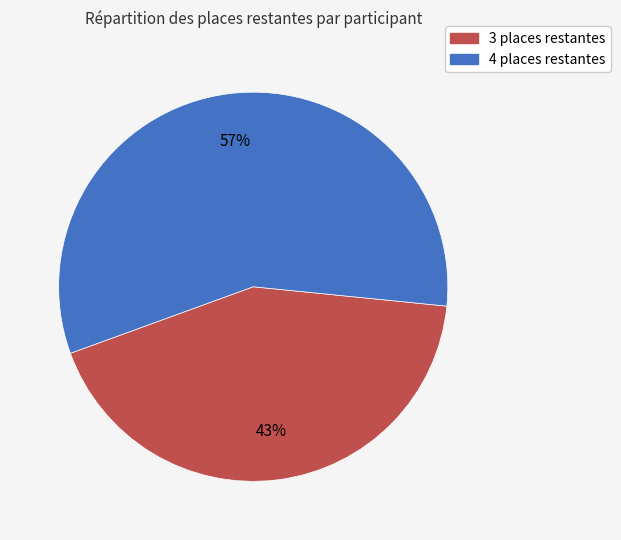

Is there a majority slice in this chart?

Yes